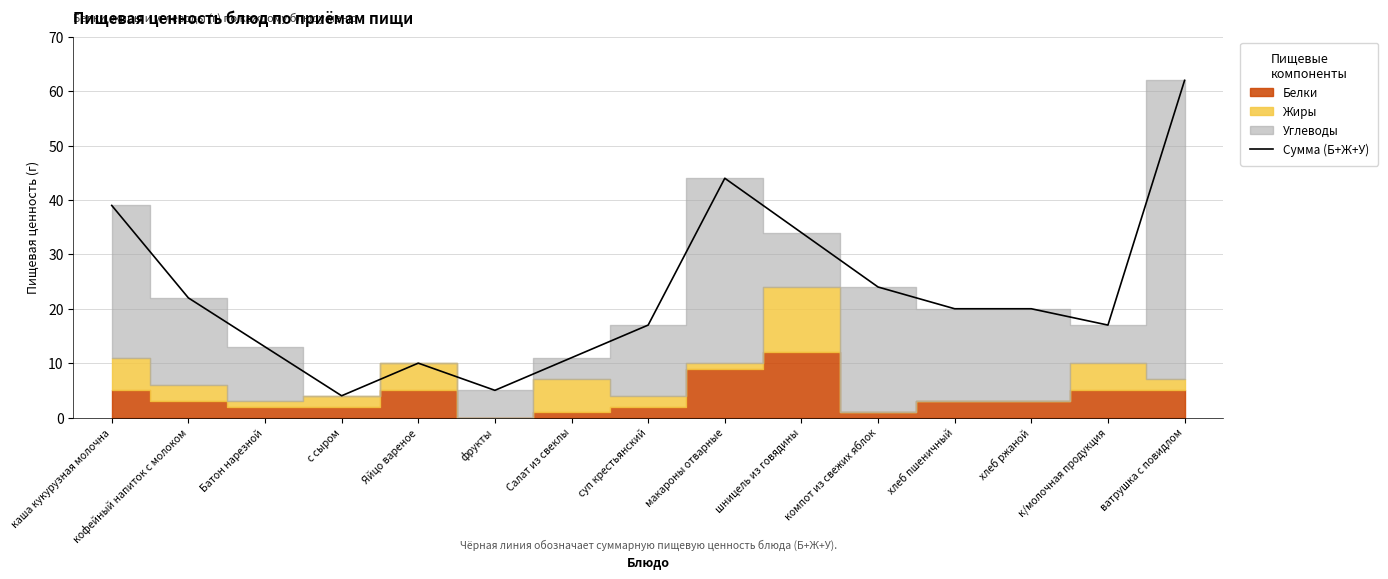

Reading left to right, extract all data points from this chart.

39	22	13	4	10	5	11	17	44	34	24	20	20	17	62